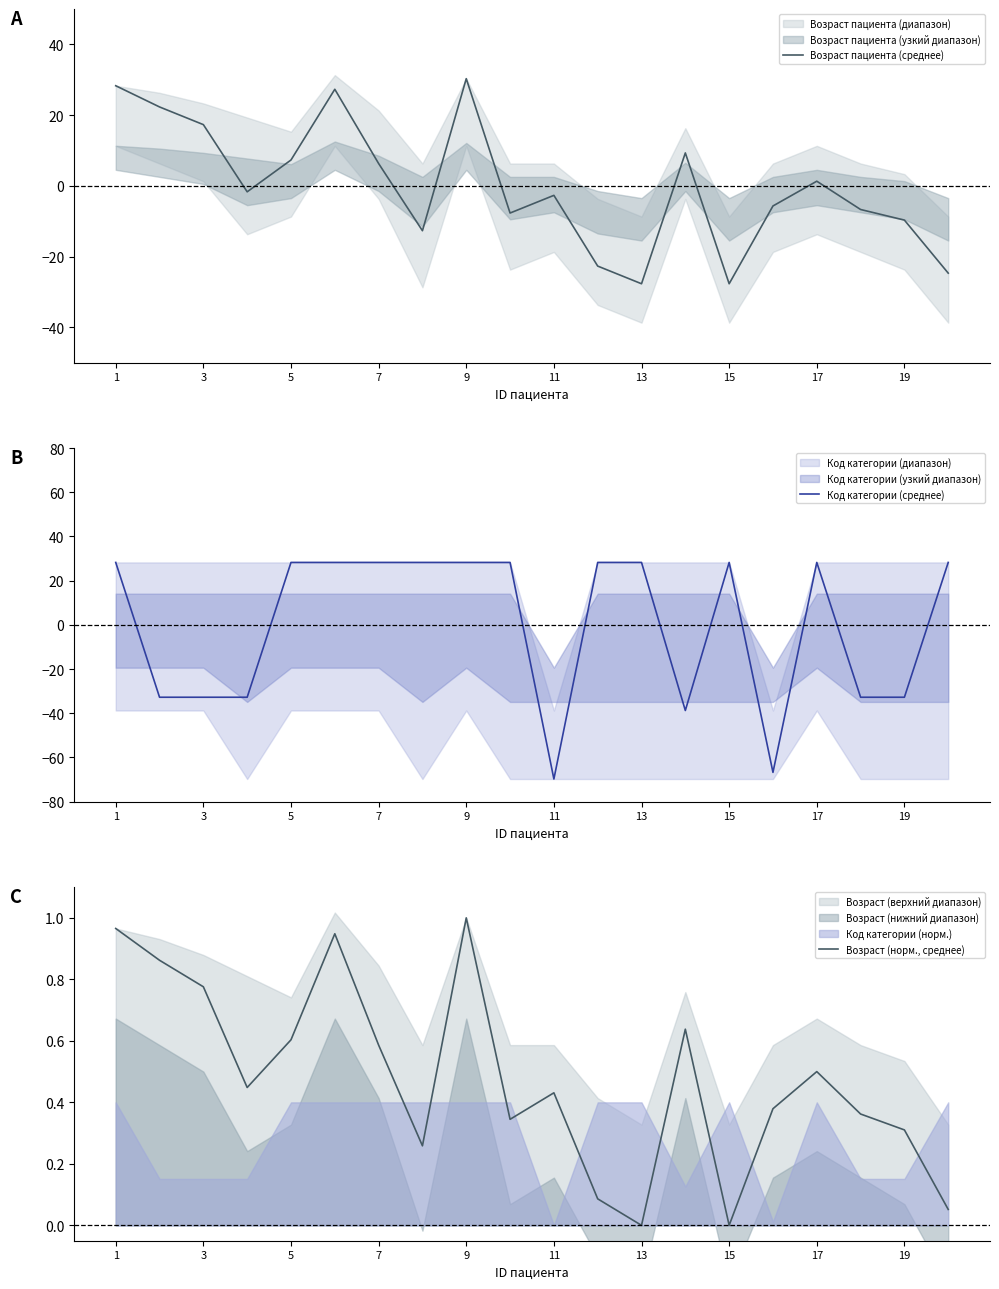

True or false: Возраст пациента (среднее) has a value of -15.6 at 15.

False